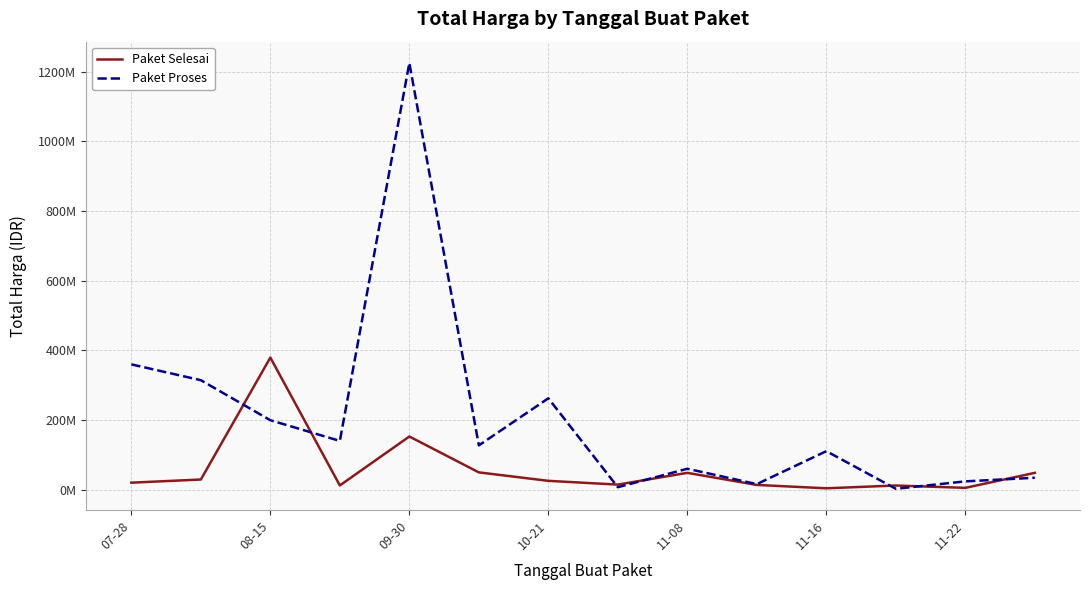

True or false: Paket Selesai has more than 1 points higher than both neighbors.

True